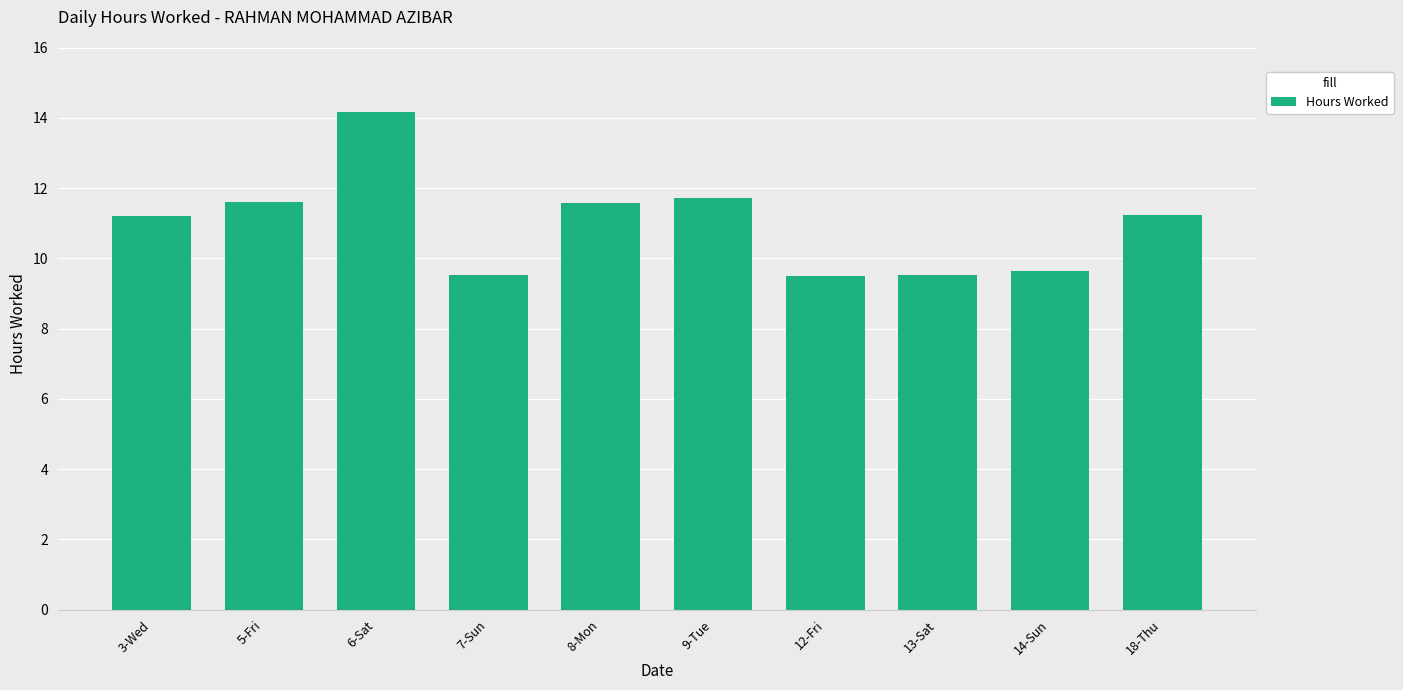

True or false: the data shows 11.2 at 18-Thu.

True